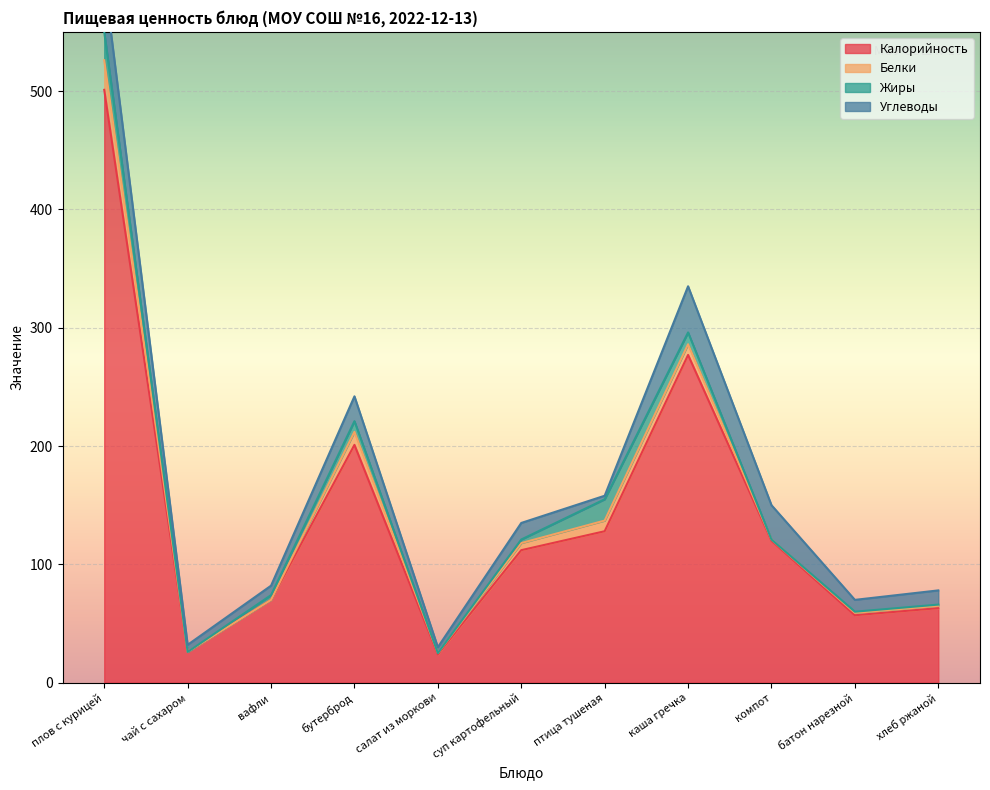

How many distinct data groups are displayed?

4